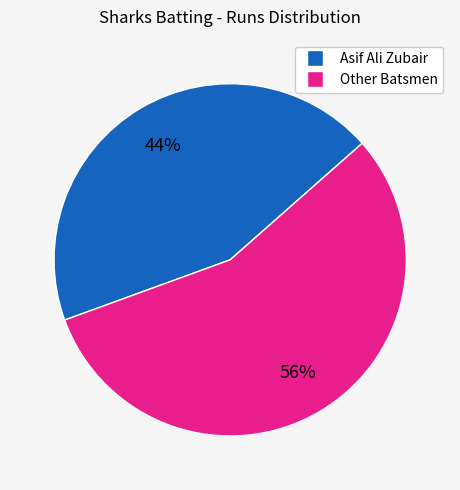

To the nearest percent, what is the average slice percentage?

50%